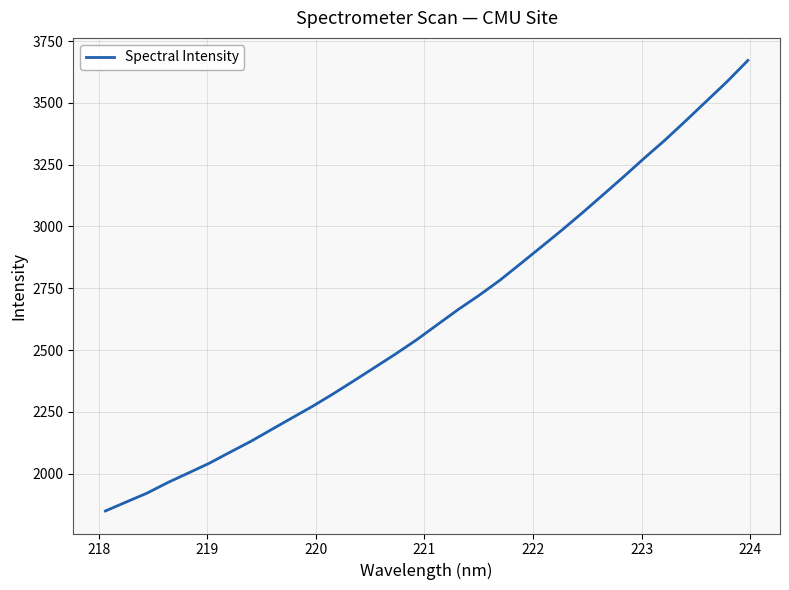

What is the difference between the maximum and minimum values?

1823.4